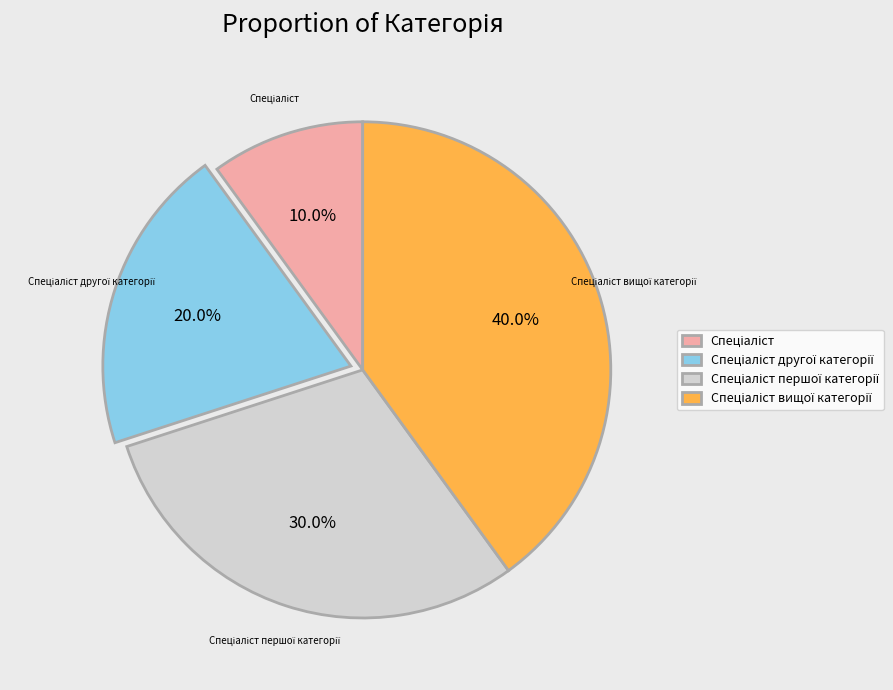

Is there any slice that represents more than half of the pie?

No